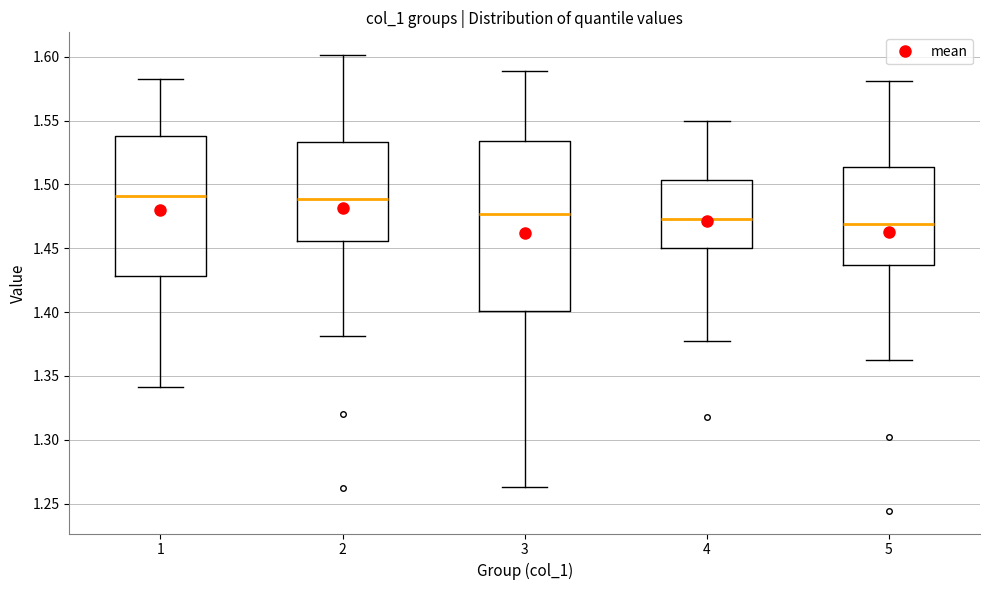

Reading left to right, read every box against the y-axis: the position of its median line, the range the box covers, and the ends of its whiskers. The values are not printed on the chart, so give them approximately, as read against the axis.

1: median 1.490, box 1.430 to 1.540, whiskers 1.340 to 1.580
2: median 1.490, box 1.455 to 1.535, whiskers 1.380 to 1.600
3: median 1.475, box 1.400 to 1.535, whiskers 1.265 to 1.590
4: median 1.475, box 1.450 to 1.505, whiskers 1.380 to 1.550
5: median 1.470, box 1.435 to 1.515, whiskers 1.365 to 1.580